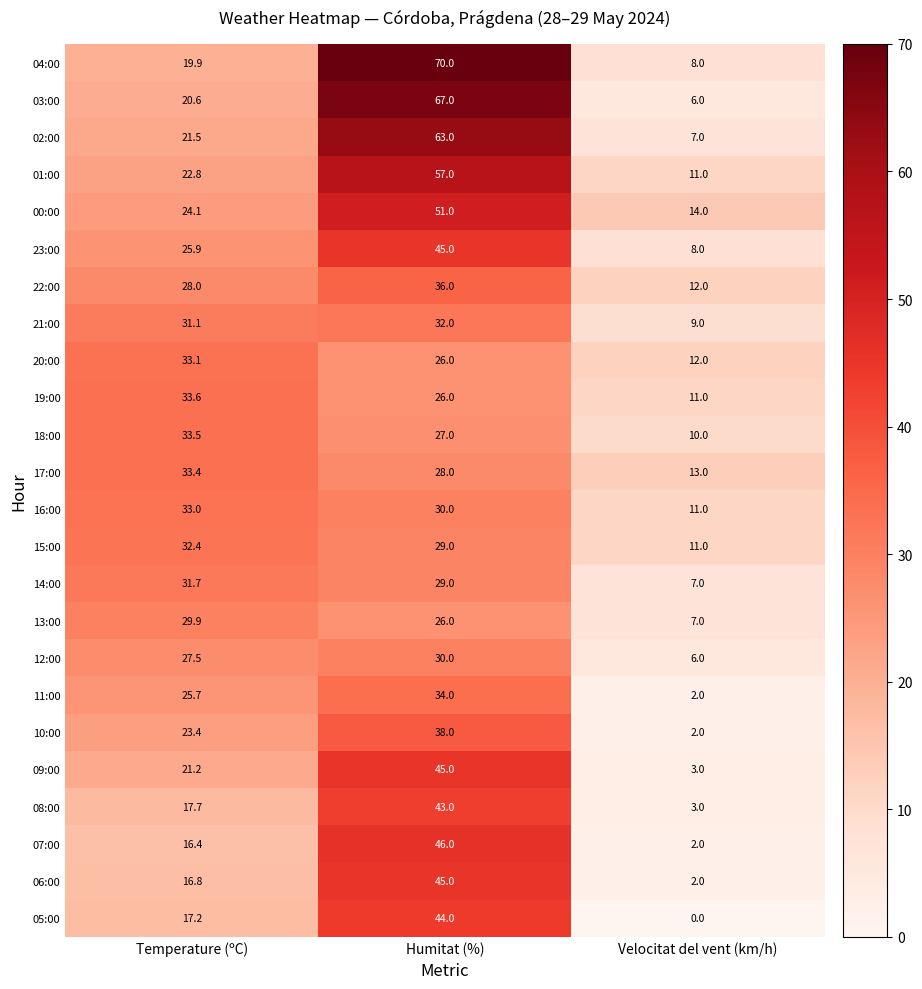

At which label does 05:00 first exceed 17?

Temperature (ºC)